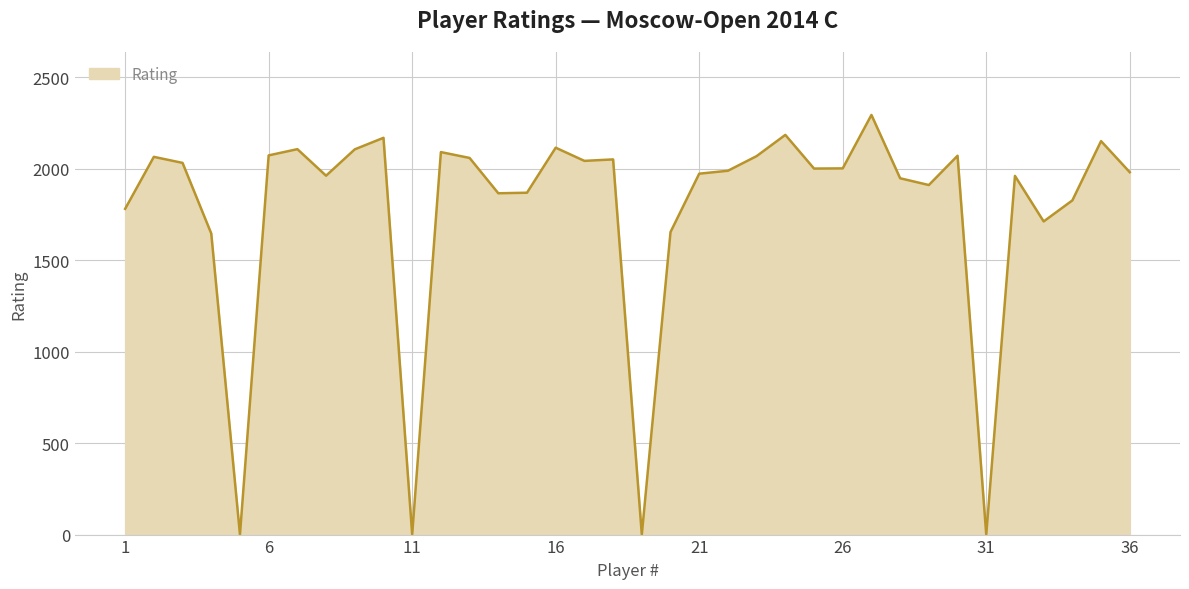

What is the greatest value displayed?

2293